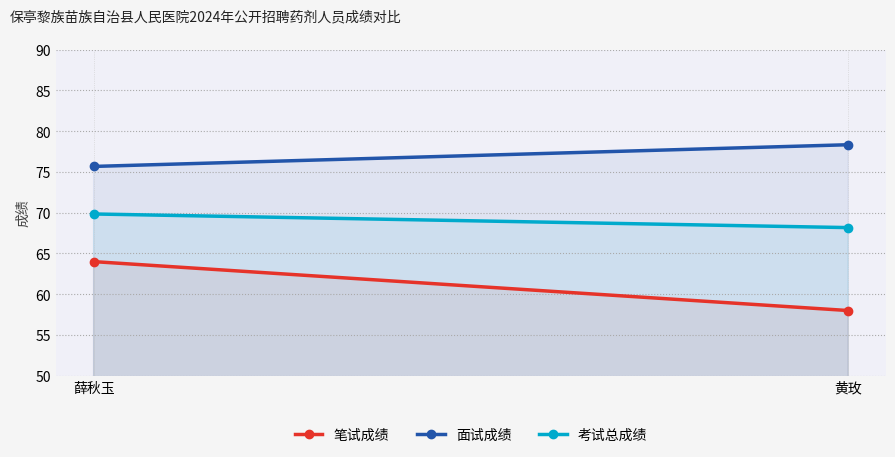

Reading right to left, list all the values displayed in this chart.

笔试成绩: 58.0	64.0
面试成绩: 78.3	75.7
考试总成绩: 68.2	69.8